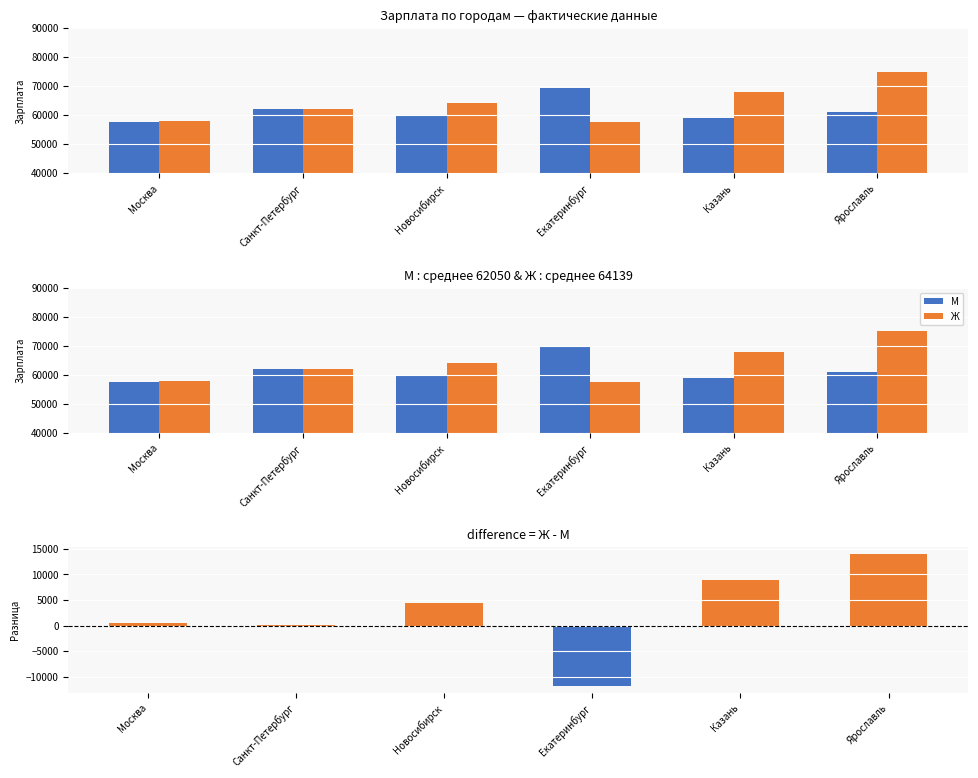

Between Москва and Новосибирск, which is larger?

Новосибирск